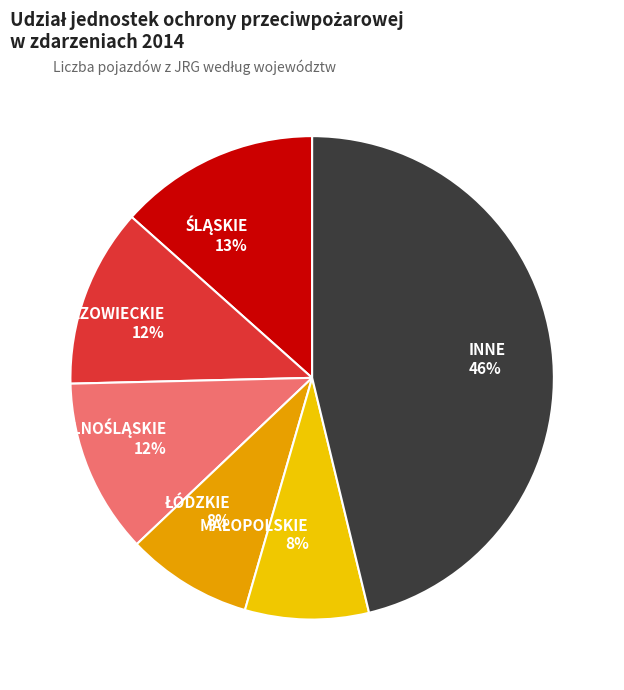

Which category has the biggest portion of the pie?

INNE